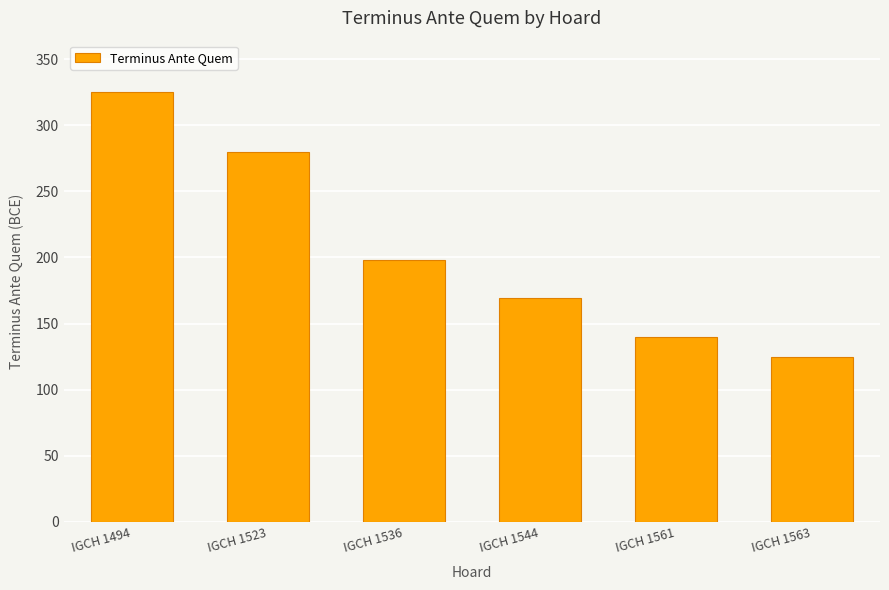

The value at IGCH 1563 is 74. True or false?

False